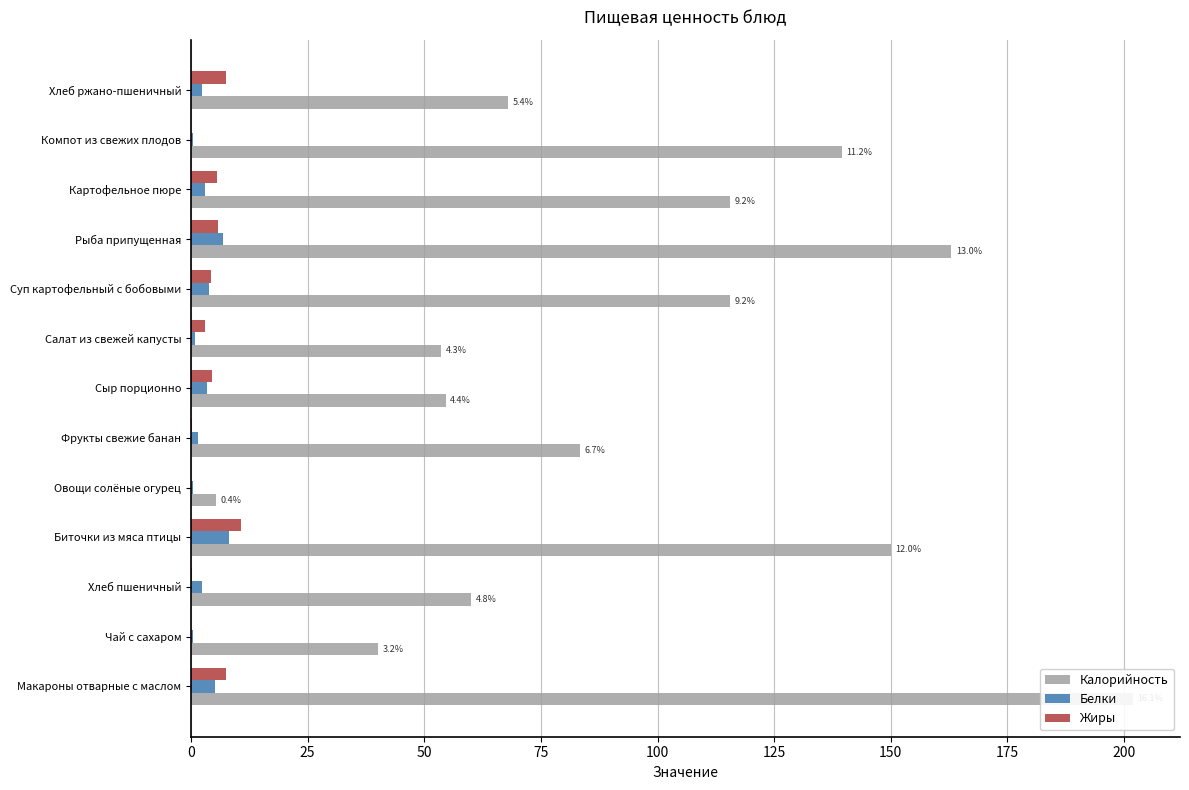

How many groups of bars are there?

13